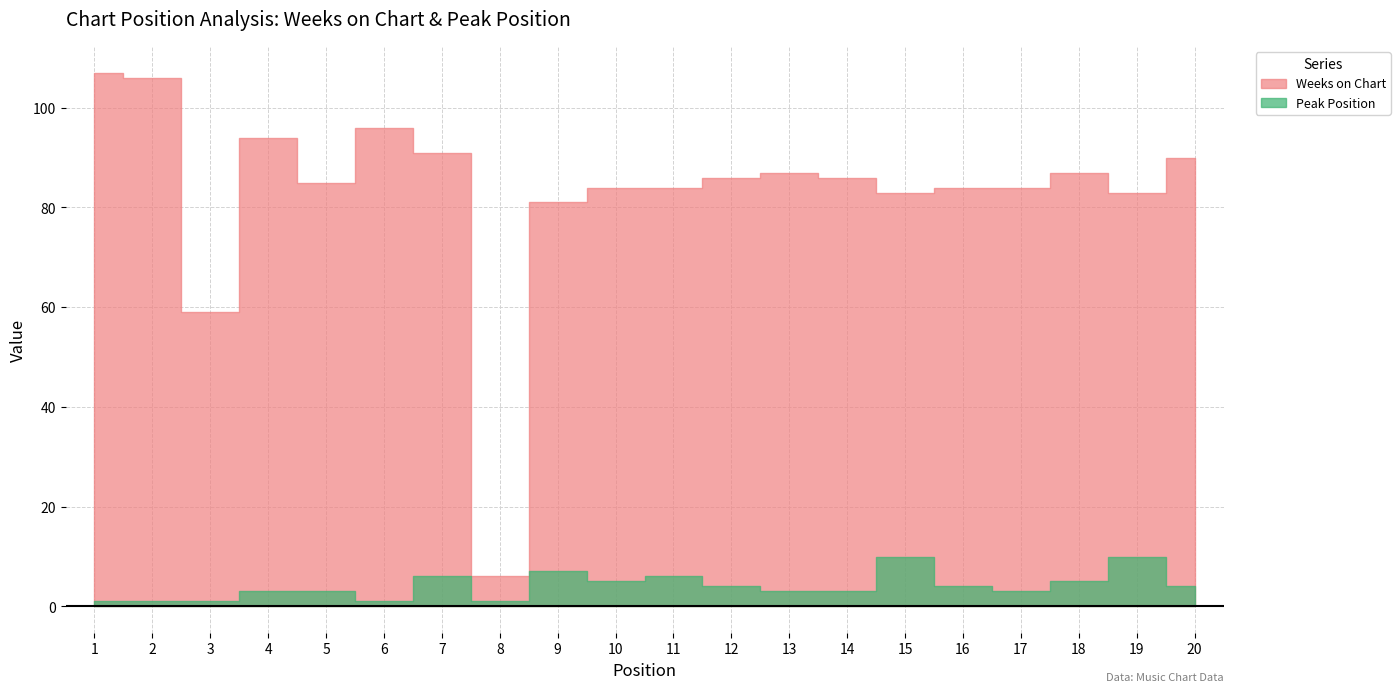

Reading left to right, what are all the values shown in this chart?

Weeks on Chart: 107	106	59	94	85	96	91	6	81	84	84	86	87	86	83	84	84	87	83	90
Peak Position: 1	1	1	3	3	1	6	1	7	5	6	4	3	3	10	4	3	5	10	4